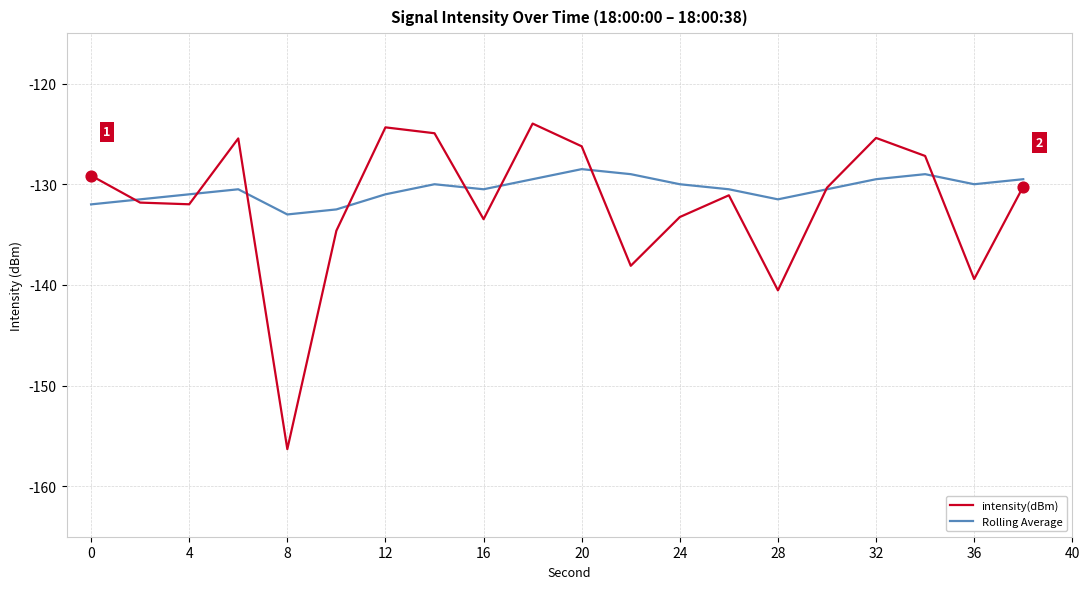

What is the greatest value displayed?

-124.0